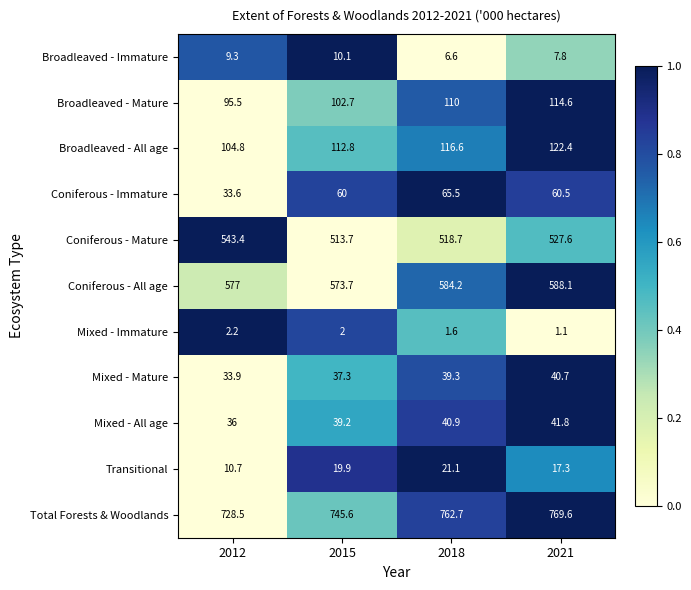

How many distinct data groups are displayed?

11